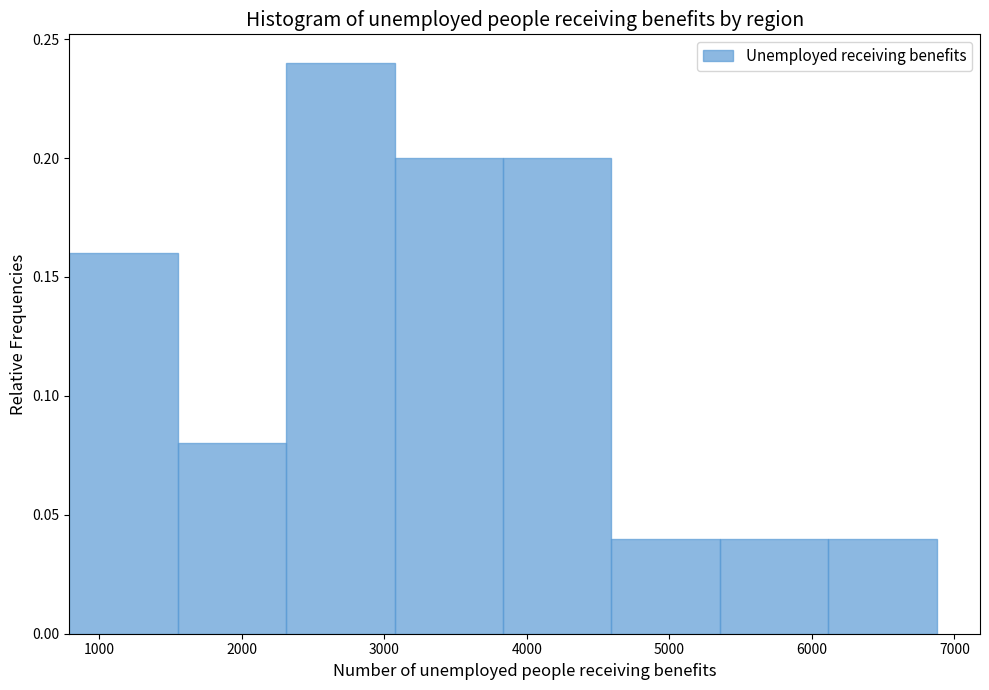

Reading left to right, list every bar in this chart as the range it spans on the x-axis followed by its height. Neither the bar edges nor the heights are printed on the chart, so give them approximately, as read against the axes.

800 to 1600: 0.16
1600 to 2300: 0.08
2300 to 3100: 0.24
3100 to 3800: 0.20
3800 to 4600: 0.20
4600 to 5400: 0.04
5400 to 6100: 0.04
6100 to 6900: 0.04